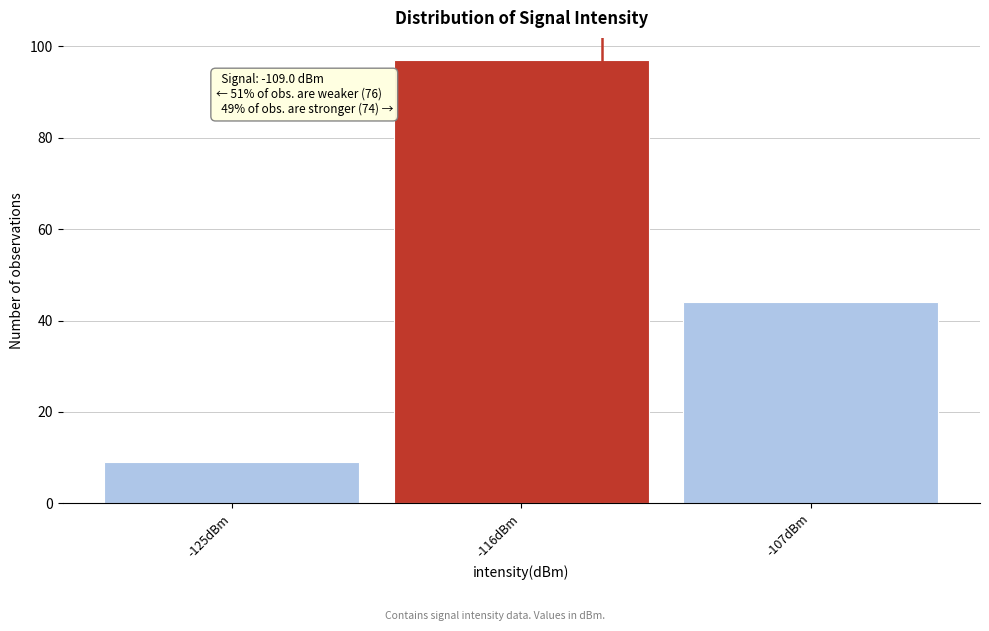

Reading left to right, extract all data points from this chart.

9	97	44